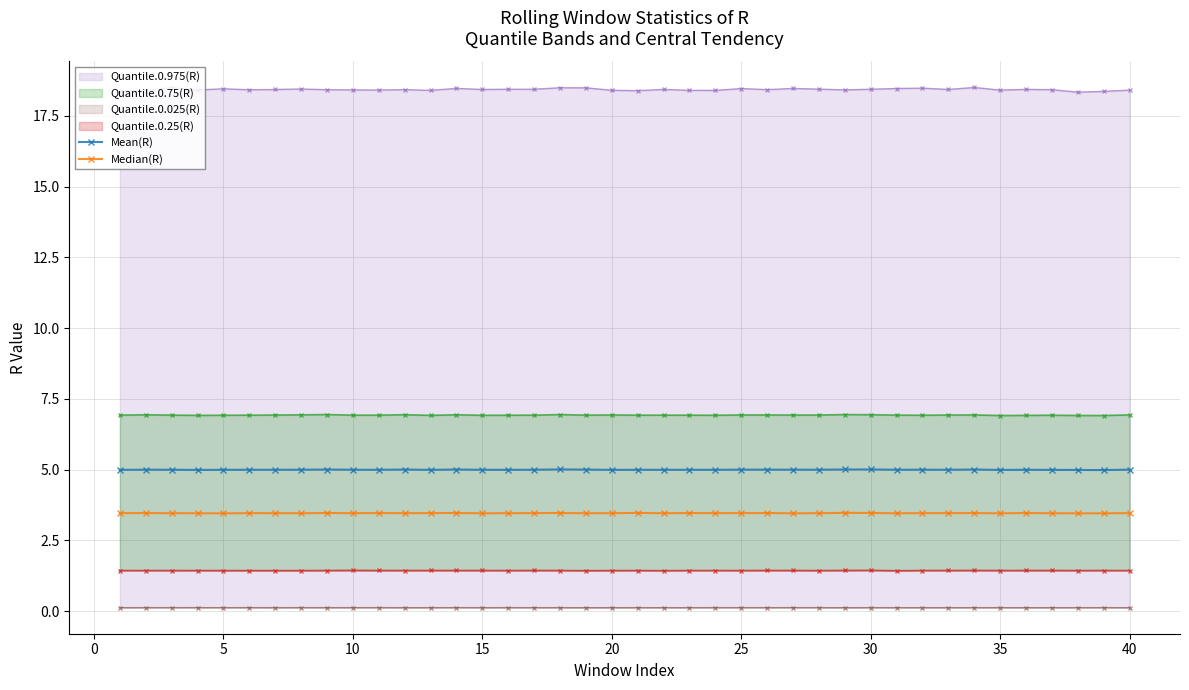

True or false: Mean(R) and Median(R) cross at least once.

False